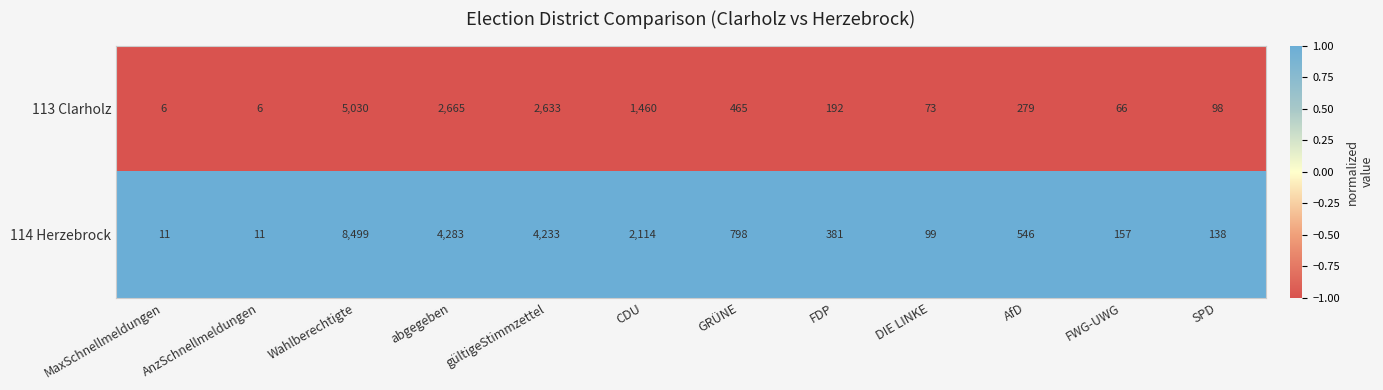

What is the sum of all 114 Herzebrock values?

21270